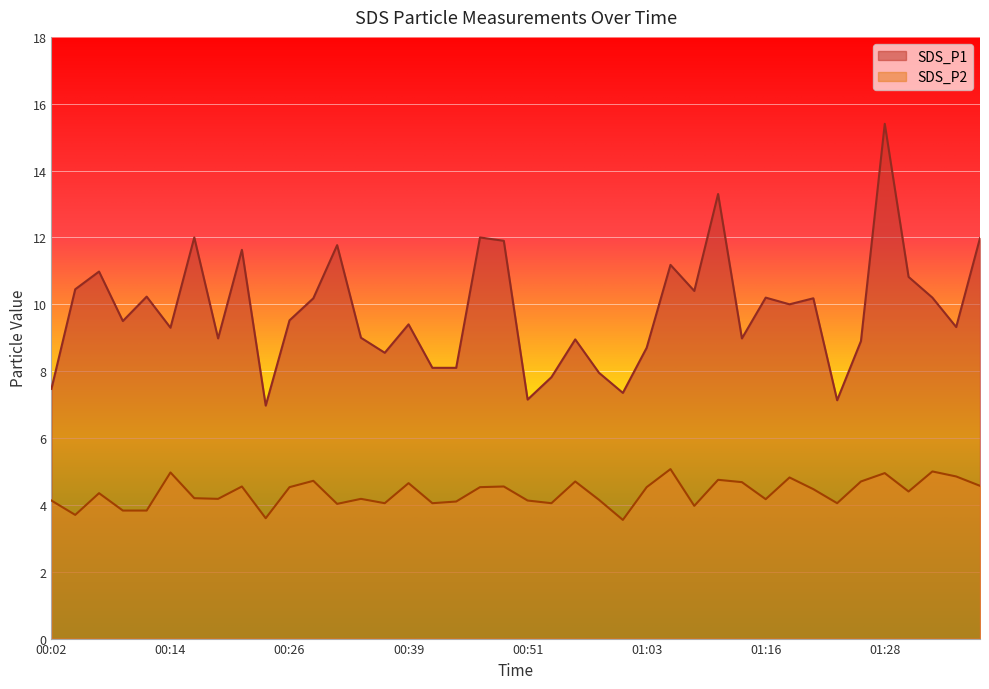

What is the total value across all series at 00:36?

12.6